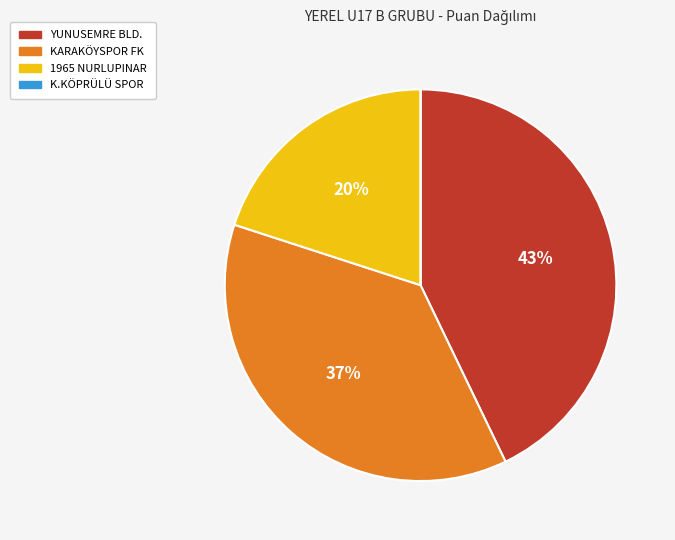

To the nearest percent, what is the average slice percentage?

25%